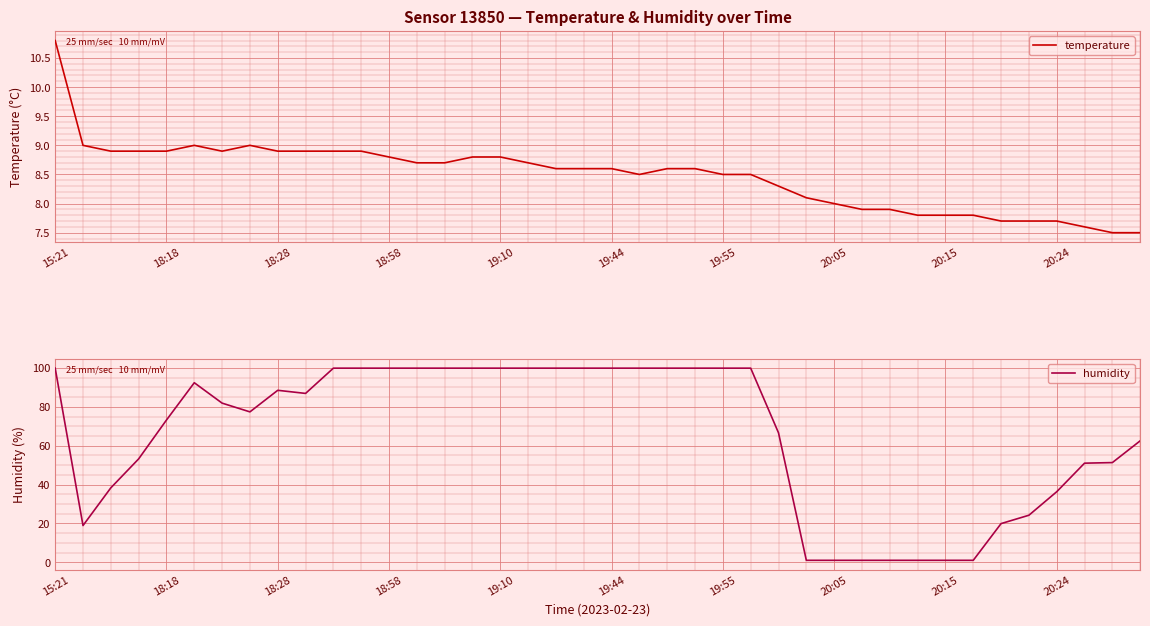

At which category is the sum across all series the highest?

15:21